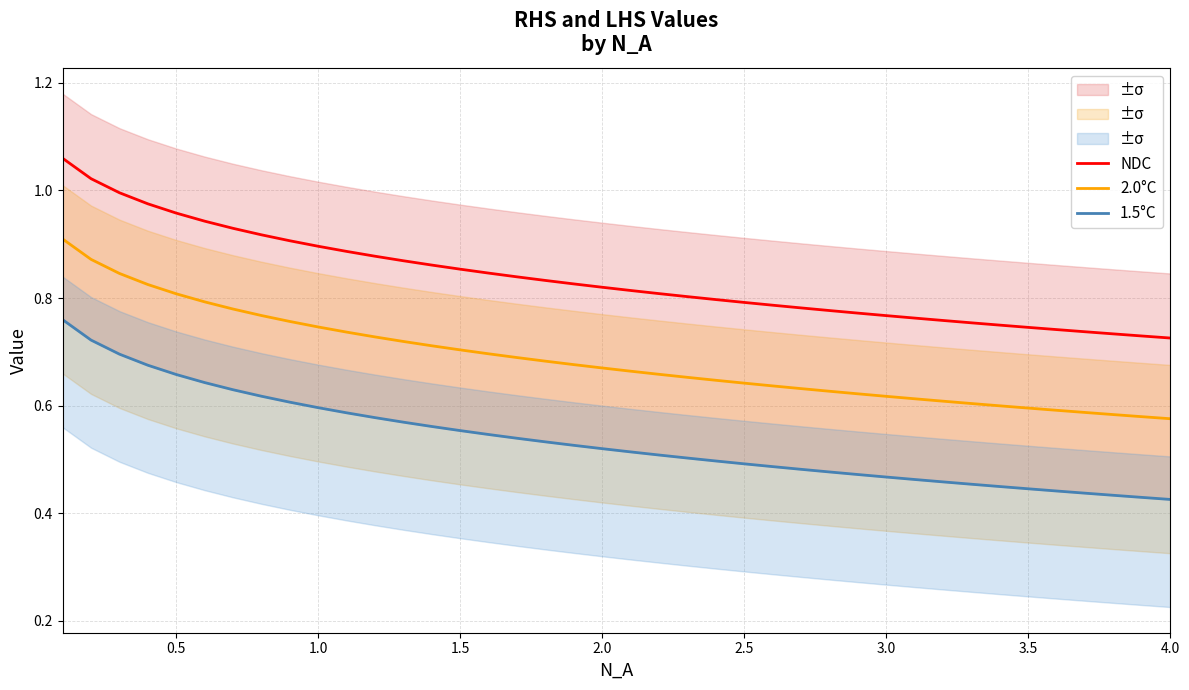

What are all the series names shown in the legend?

NDC, 2.0°C, 1.5°C